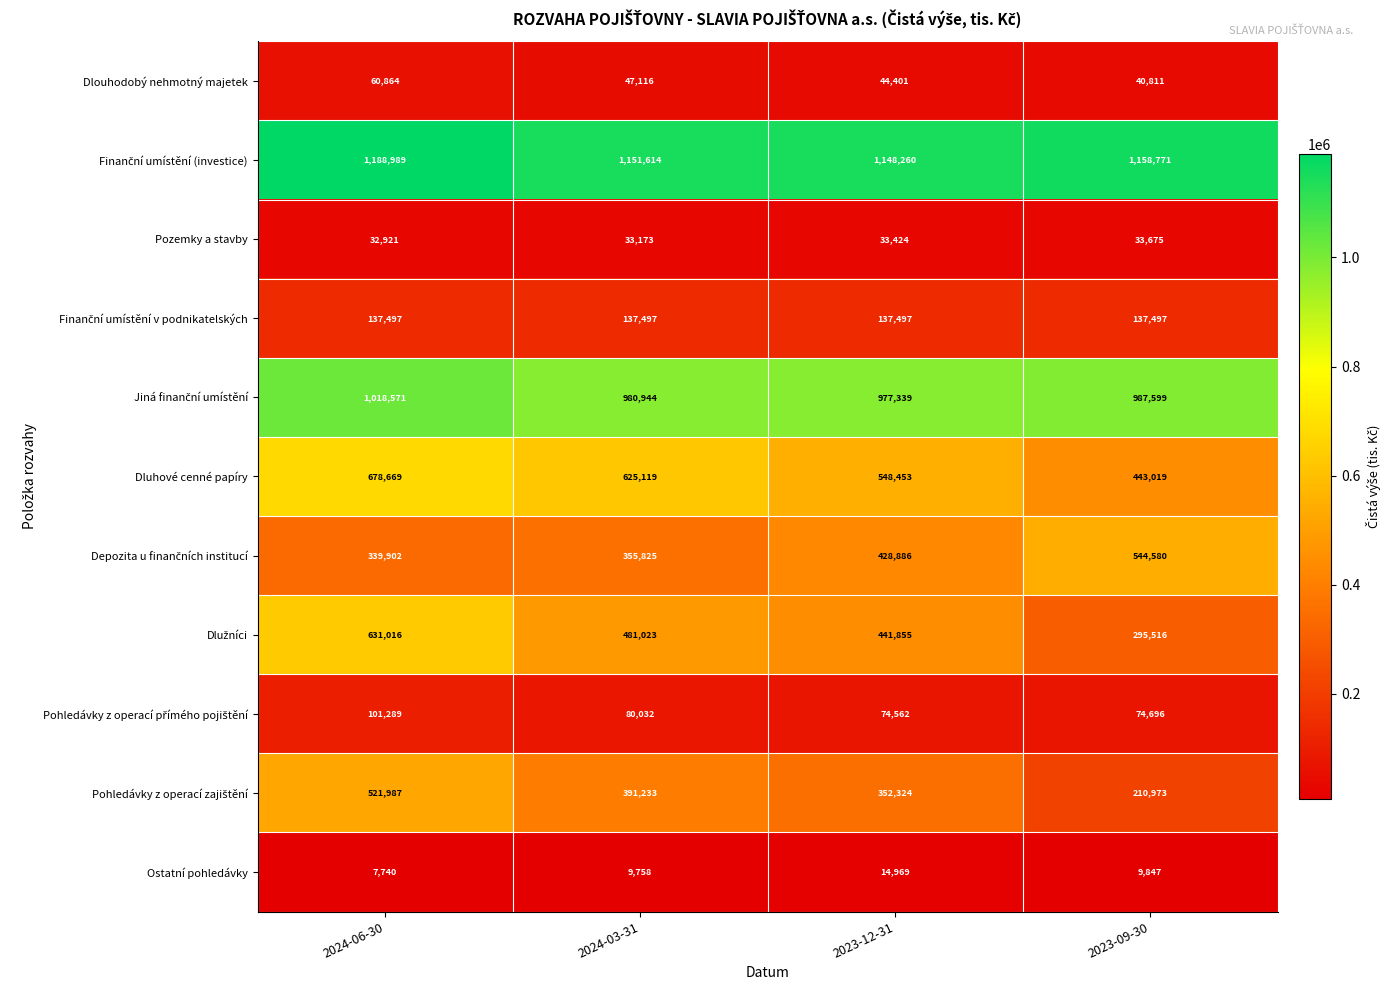

At how many categories does at least one series exceed 243294?

4